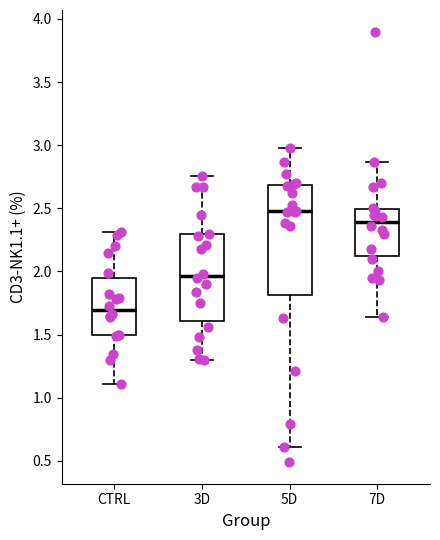

Reading left to right, transcribe this box plot: for each box, give where its median line is, the range the box spans, and where its two whiskers end, as read against the y-axis. The values are not printed on the chart, so give them approximately, as read against the axis.

CTRL: median 1.70, box 1.50 to 1.95, whiskers 1.10 to 2.30
3D: median 1.95, box 1.60 to 2.30, whiskers 1.30 to 2.75
5D: median 2.50, box 1.80 to 2.70, whiskers 0.60 to 3.00
7D: median 2.40, box 2.10 to 2.50, whiskers 1.65 to 2.85